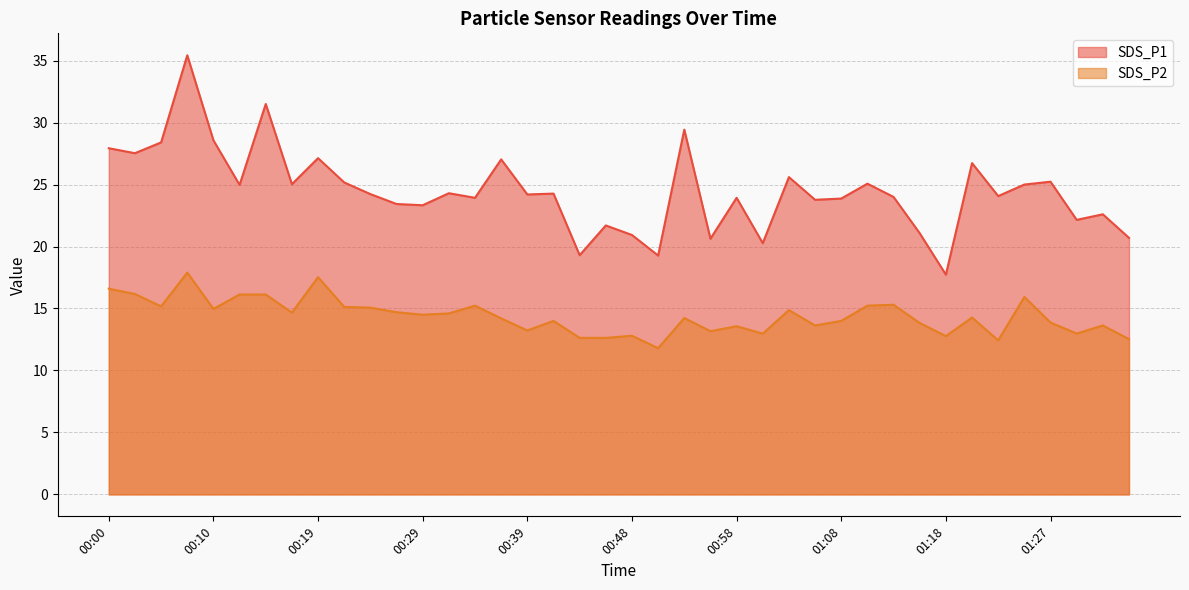

How many data points in SDS_P1 are less than 24?

17